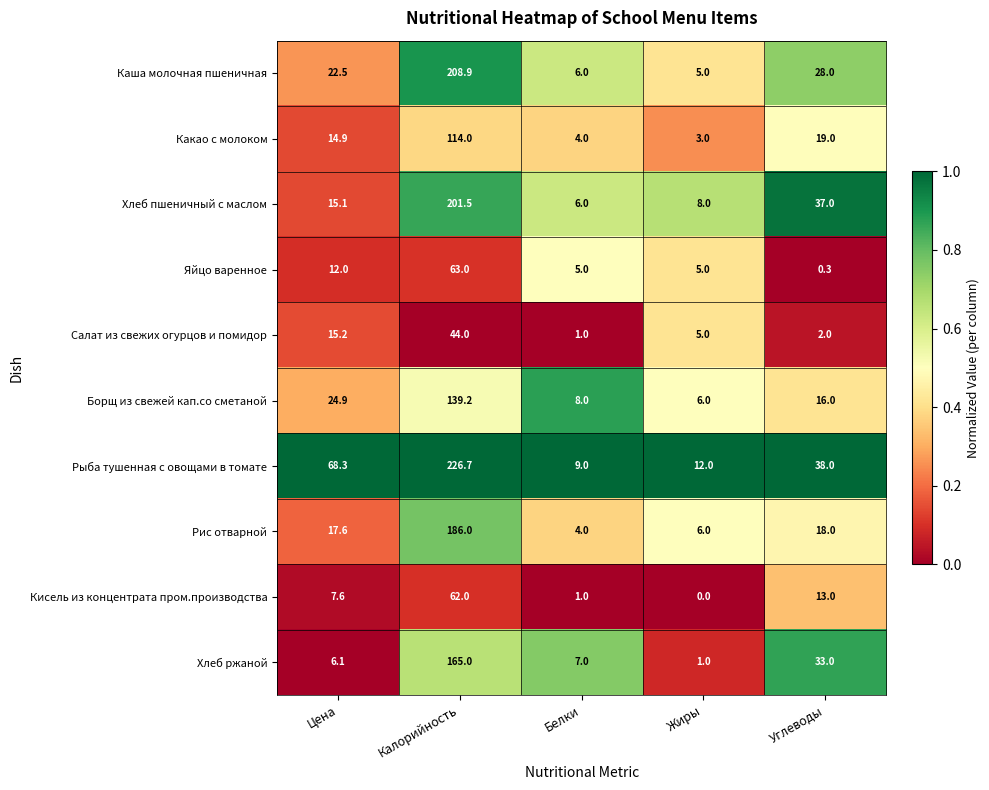

What is the difference between the Каша молочная пшеничная values at Углеводы and Белки?

22.0